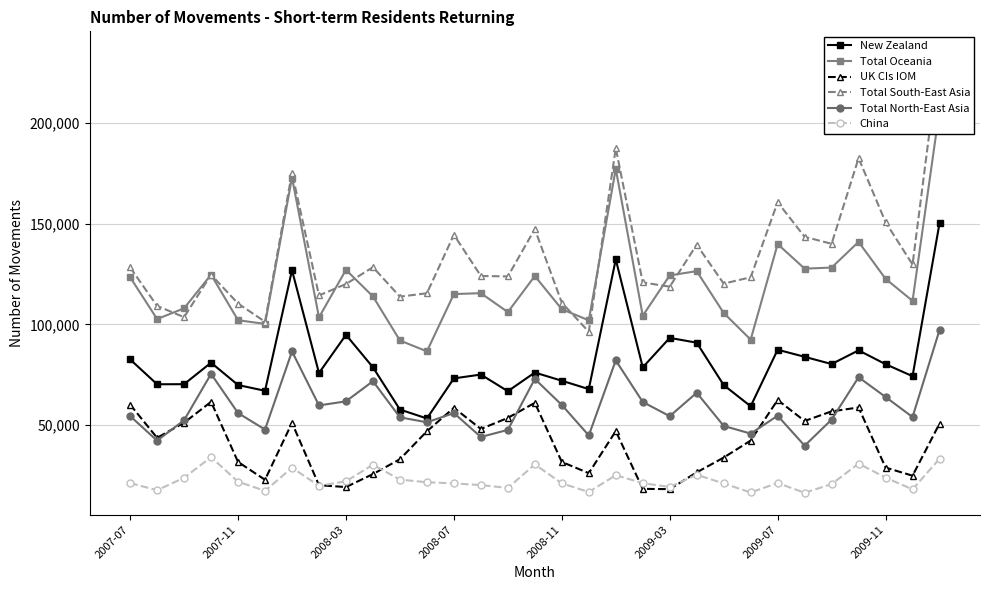

After their last crossing, which series has the higher values: UK CIs IOM or Total North-East Asia?

Total North-East Asia